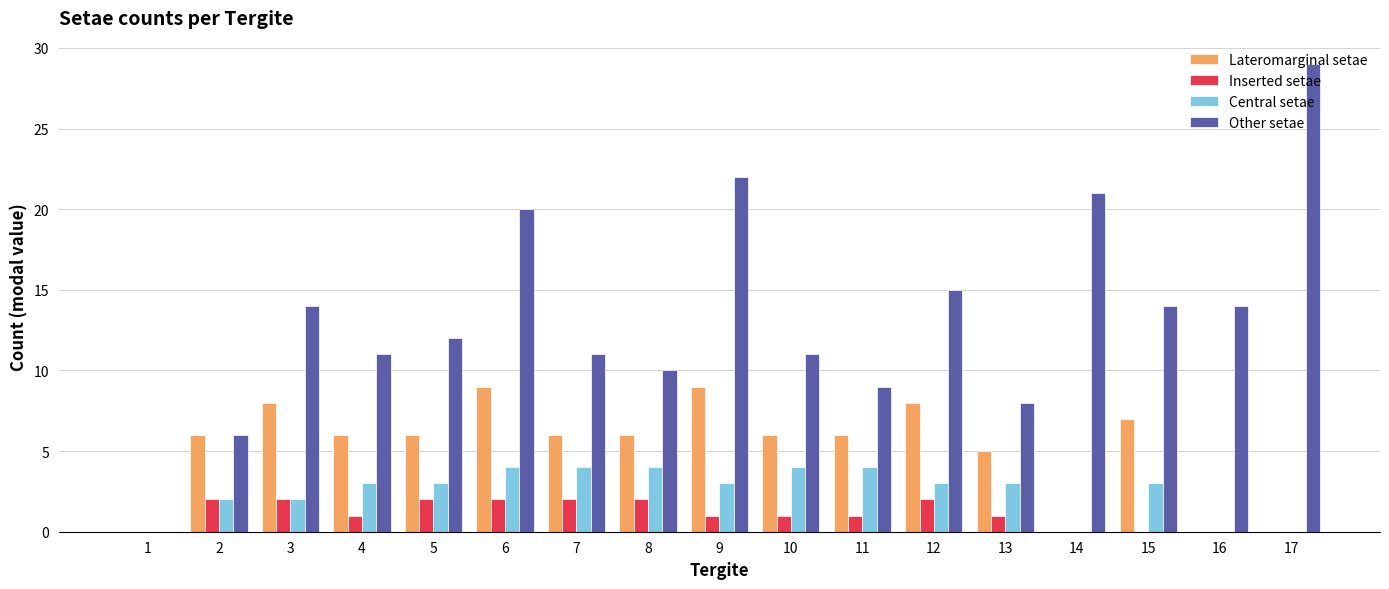

The Other setae series shows 4 at 8. True or false?

False